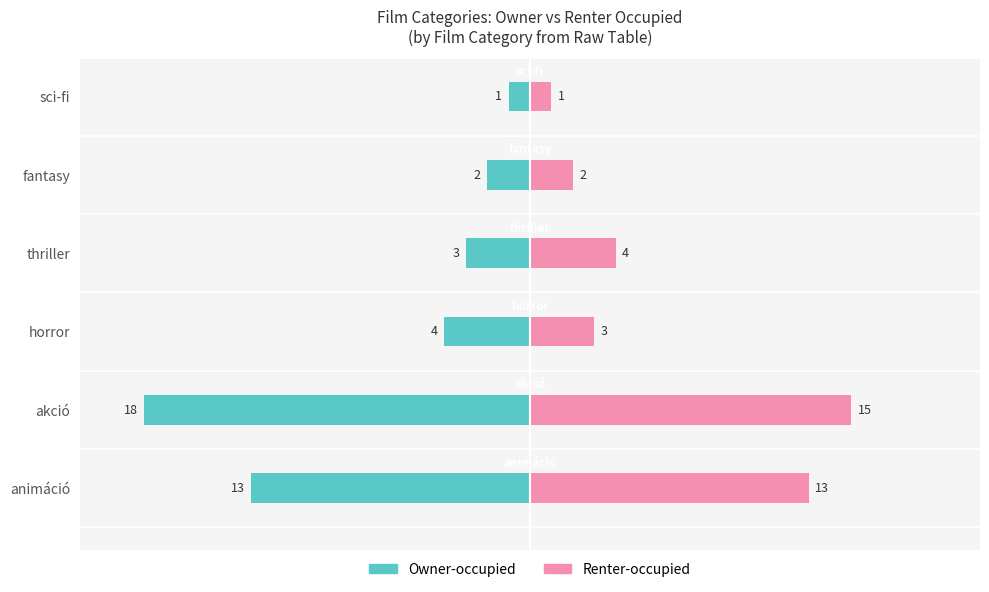

Does the chart contain stacked bars?

No